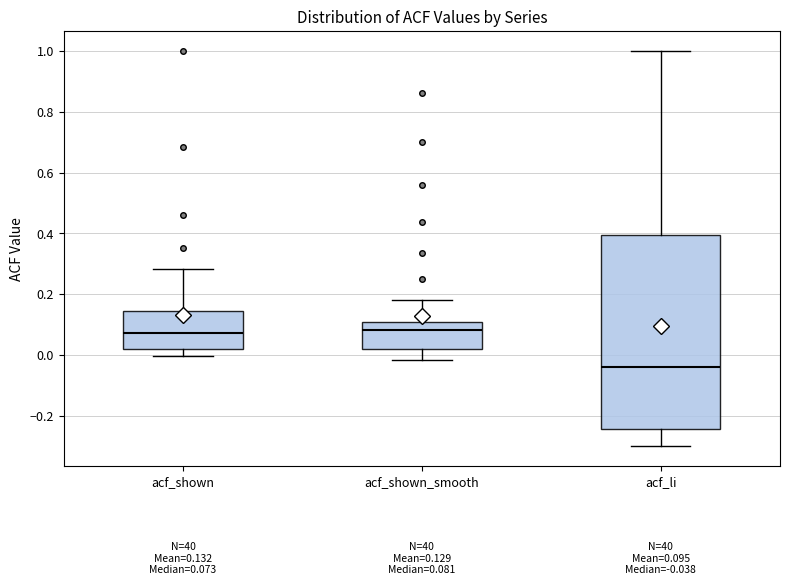

Which box's median line is the lowest?

acf_li